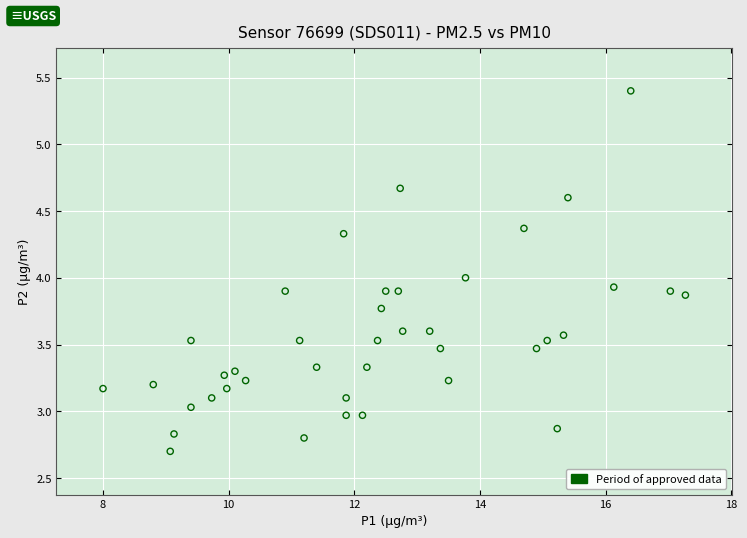

What is the range of X values (max minus min)?

9.3